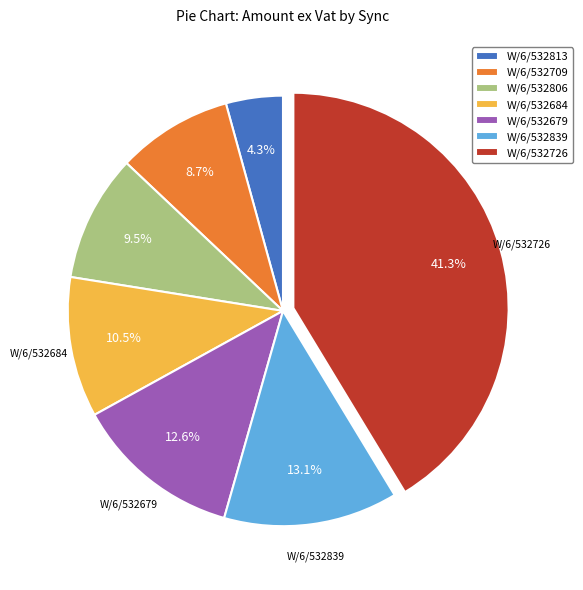

How many slices are in this pie chart?

7